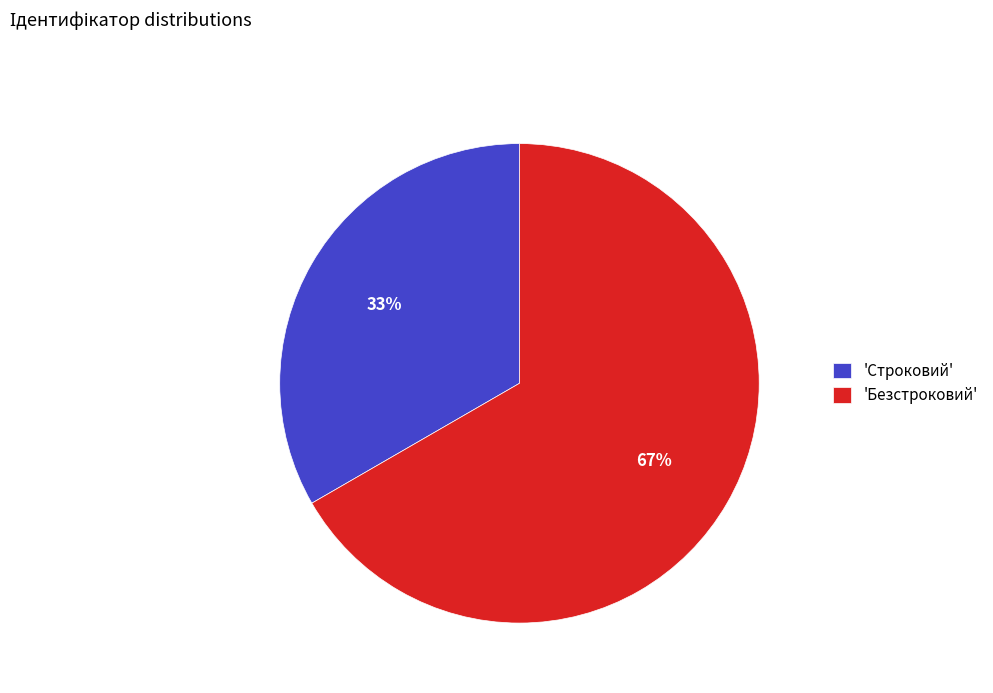

What percentage is the 'Безстроковий' slice, to the nearest percent?

67%